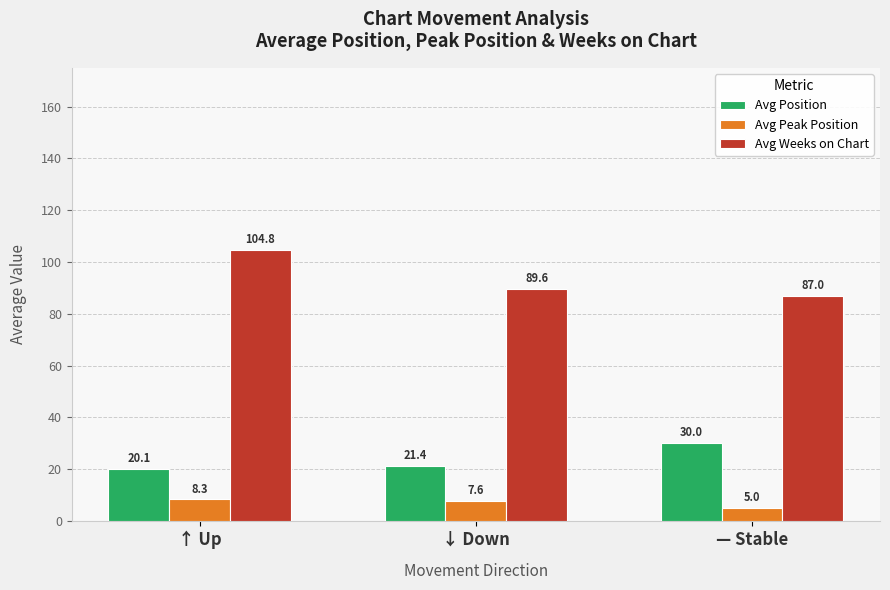

Does the chart contain stacked bars?

No